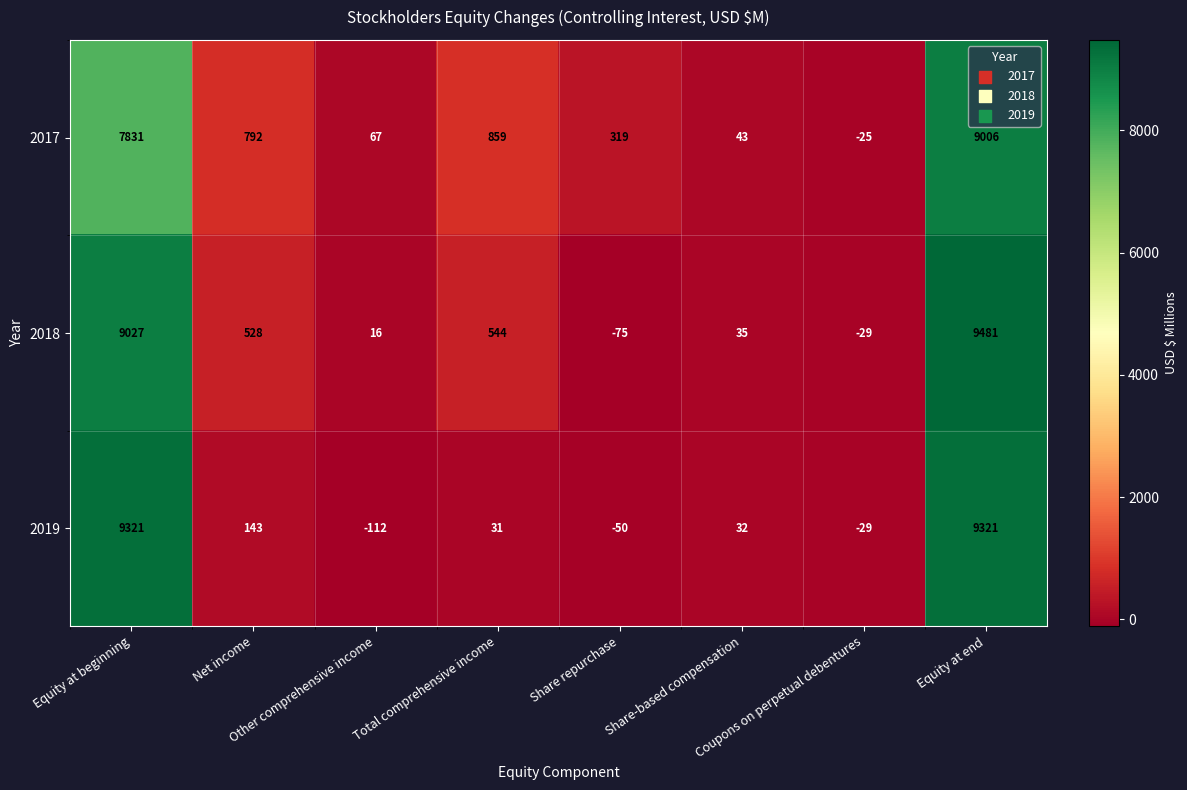

What is the lowest value of the 2017 series?

-25